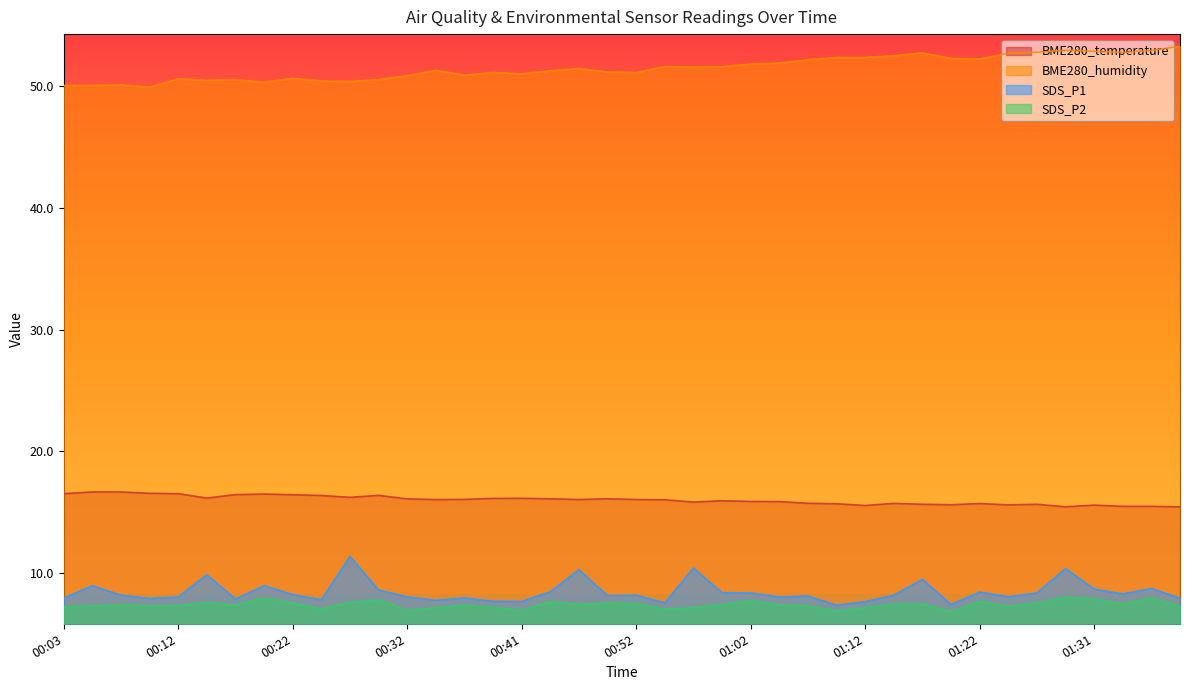

What is the approximate value of BME280_temperature at 01:14?

15.7